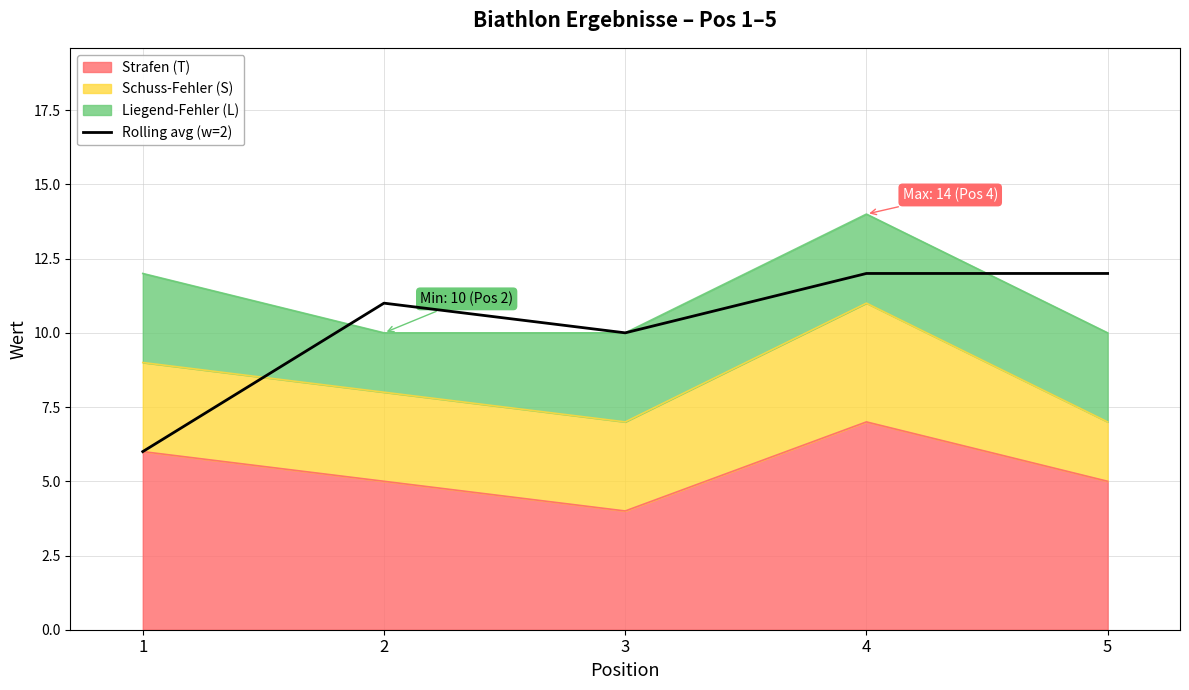

Is it true that the value at 4 is 12?

True